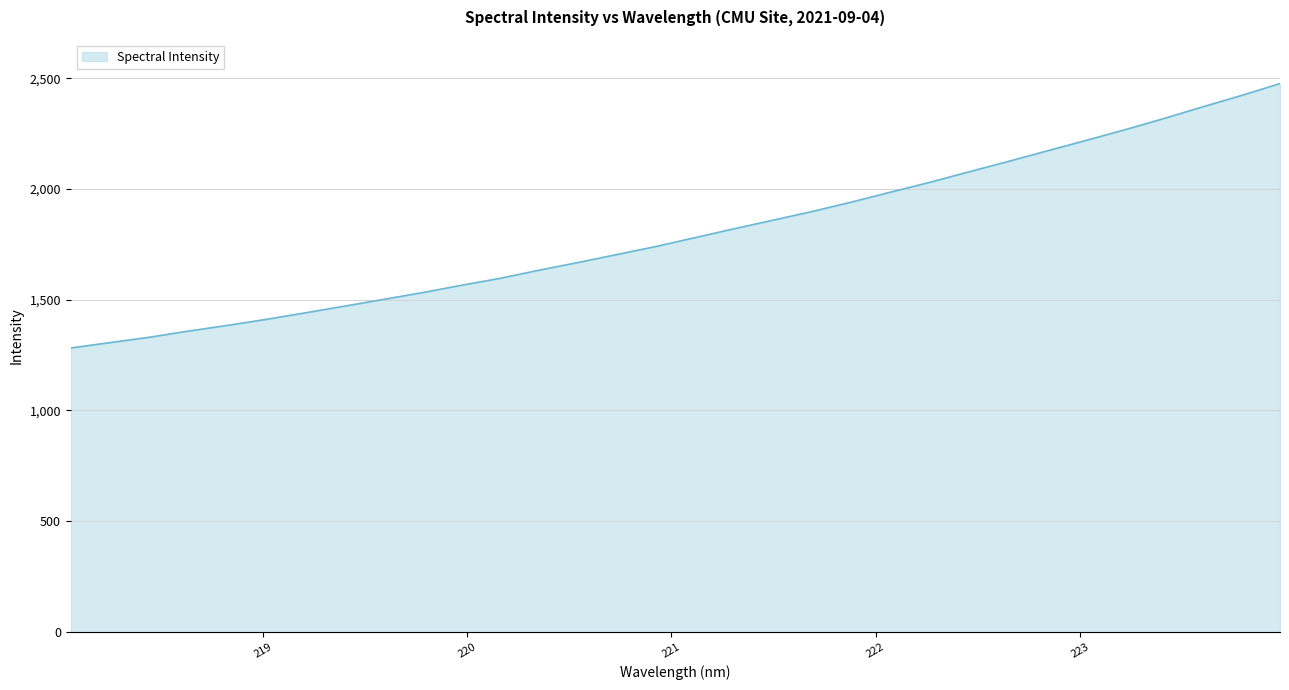

How many lines are shown in the chart?

1